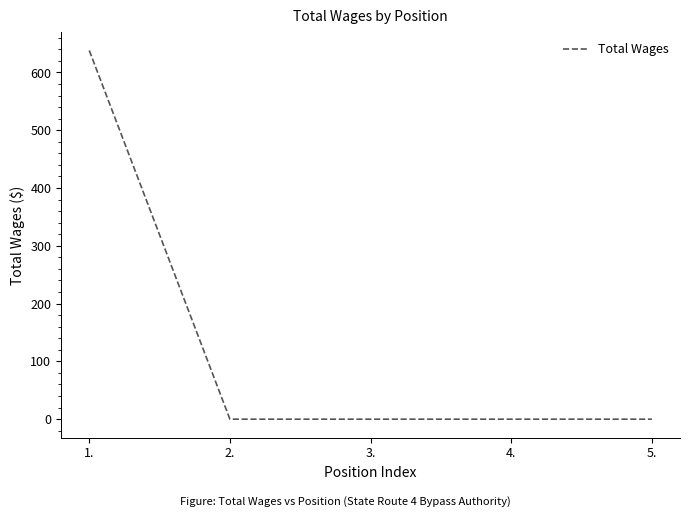

How many categories are shown in the chart?

5